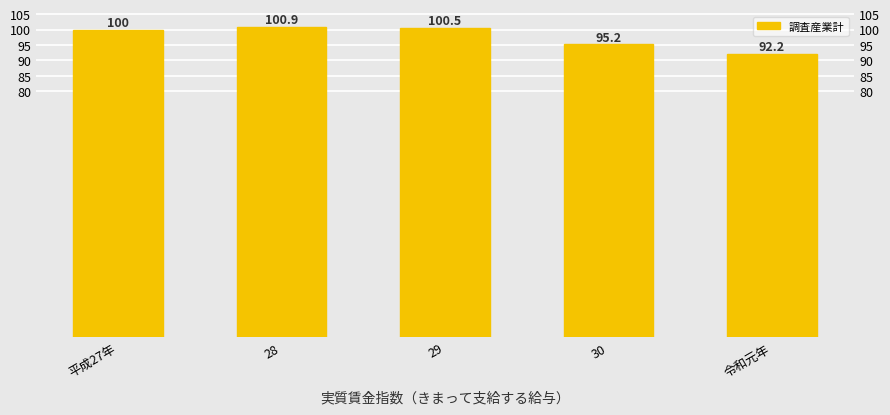

What is the approximate value at 平成27年?

100.0